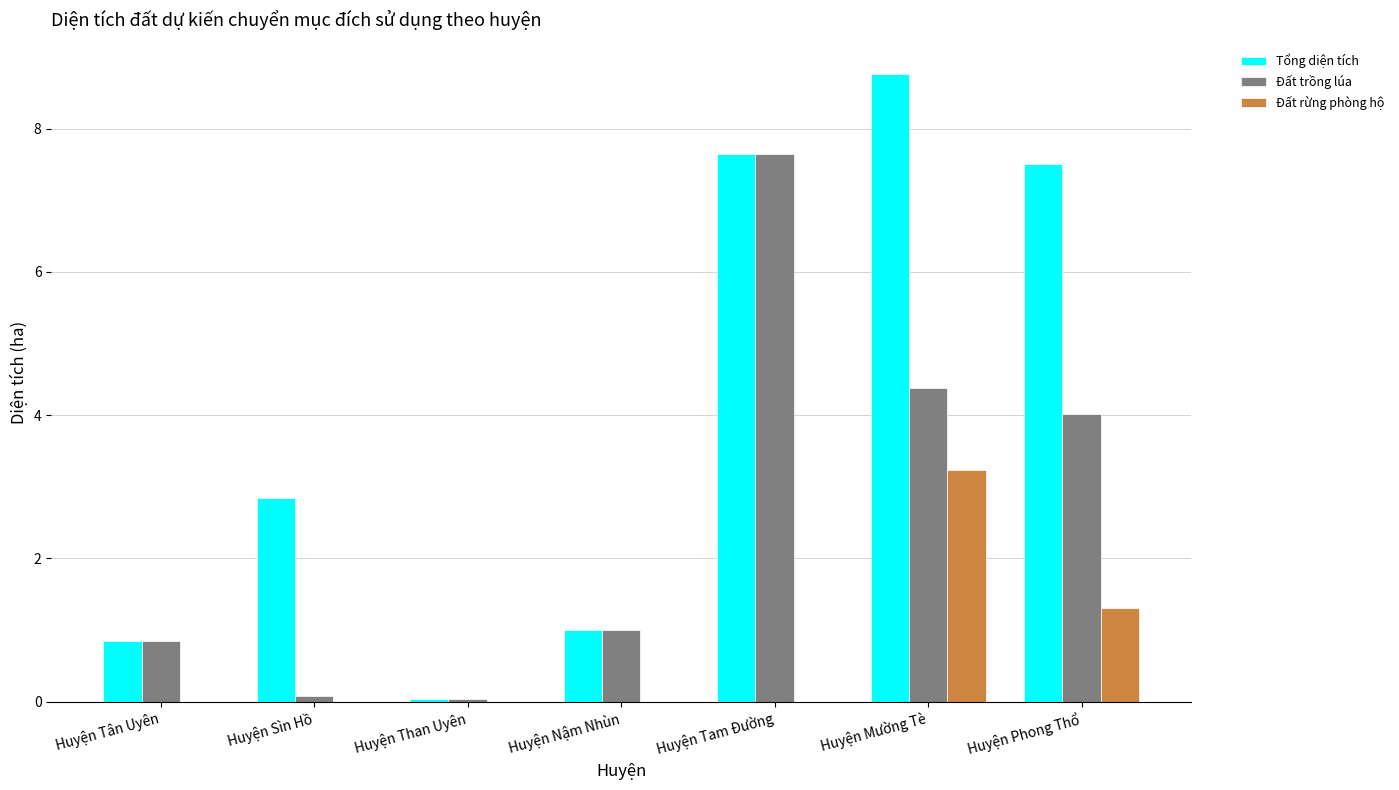

Which label corresponds to the largest value in the chart?

Huyện Mường Tè